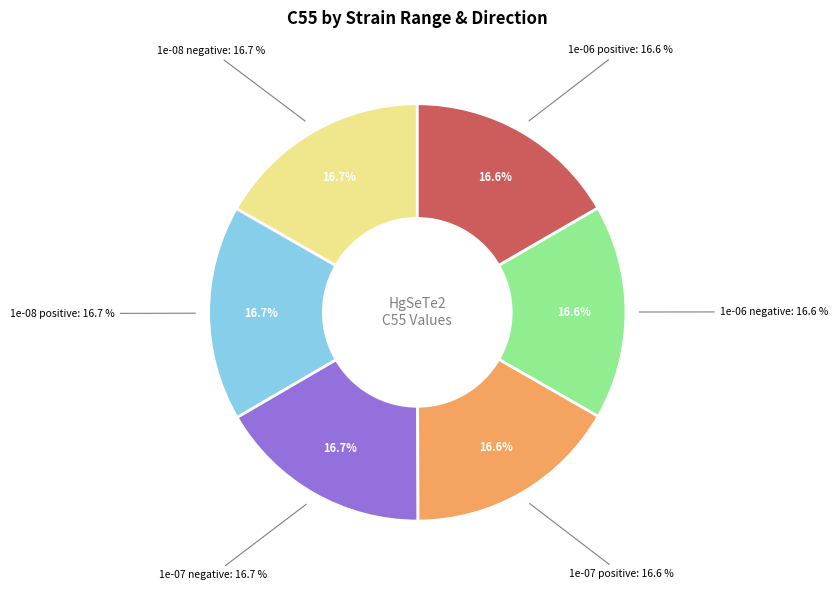

What percentage is the 1e-06 negative slice, to the nearest percent?

17%